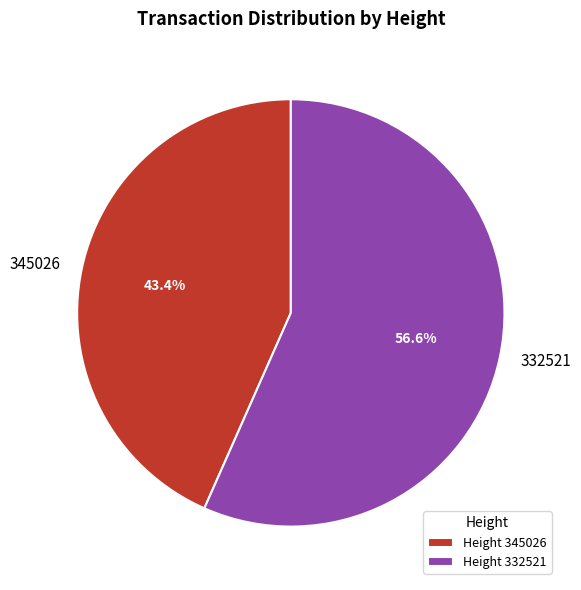

Which category accounts for the majority?

332521